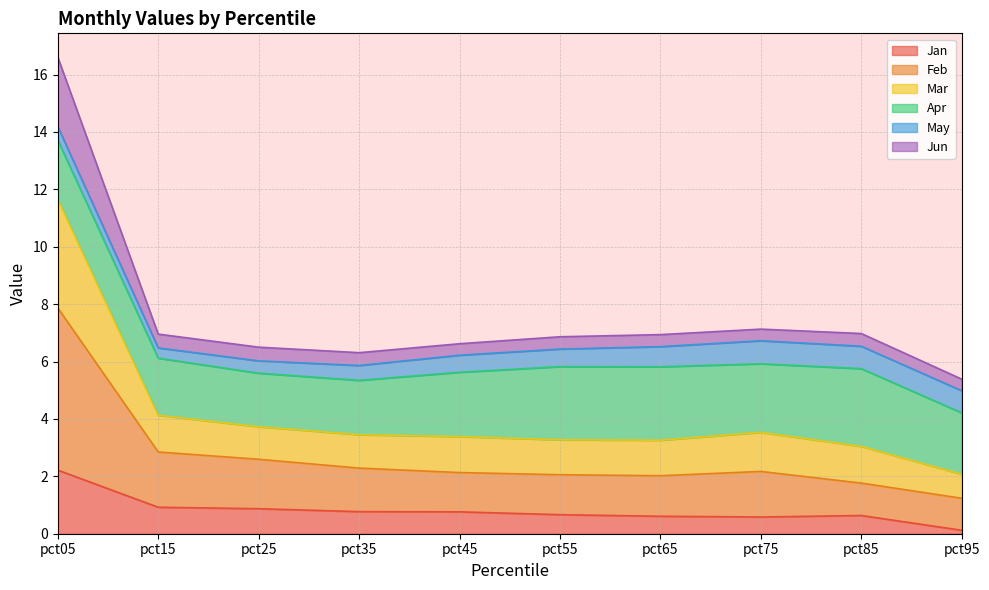

At which category is the sum across all series the highest?

pct05